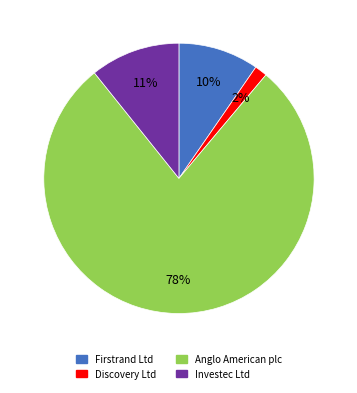

To the nearest percent, what percentage of the pie is Firstrand Ltd?

10%